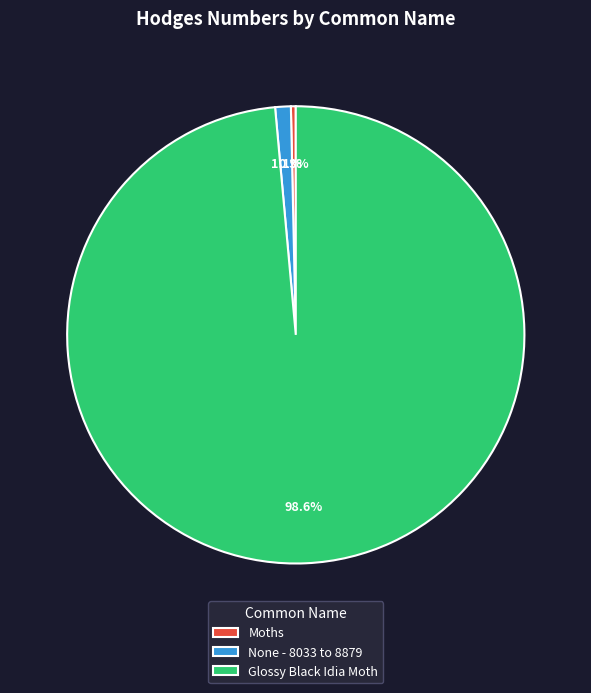

Which slice is the smallest?

Moths